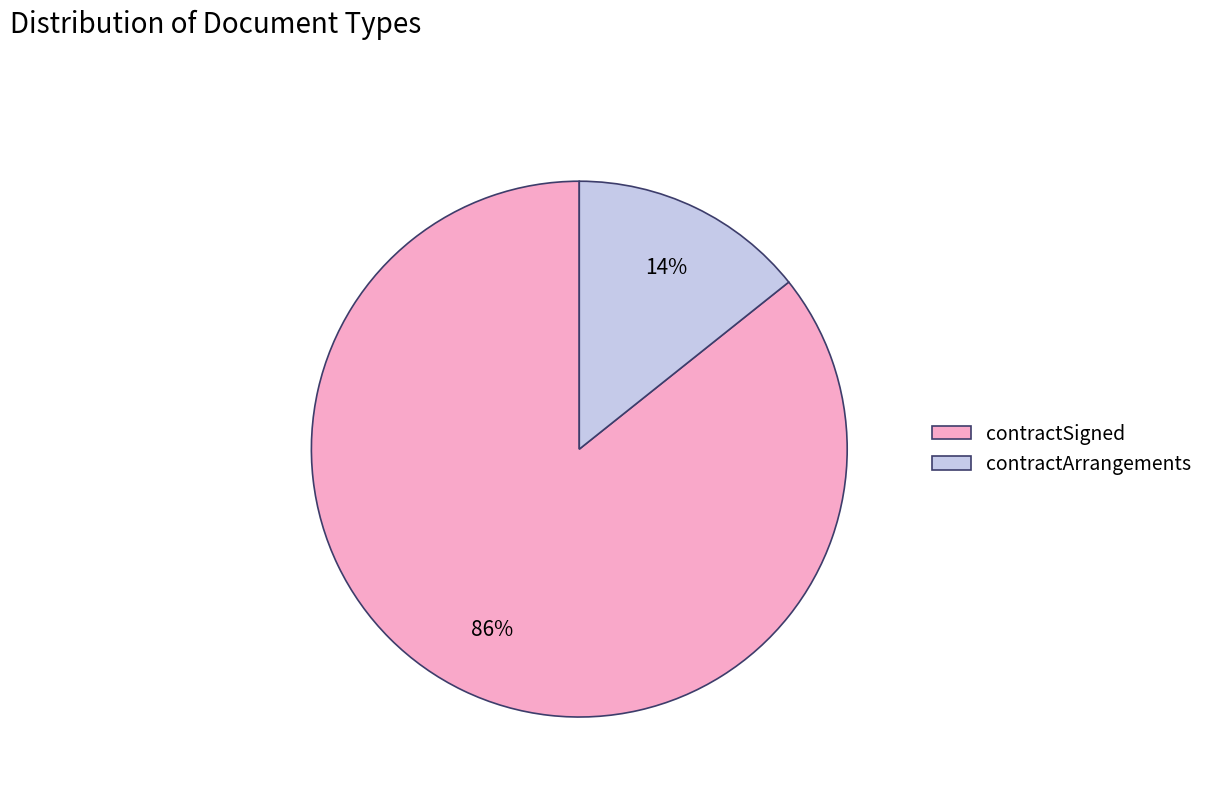

Which category accounts for the majority?

contractSigned